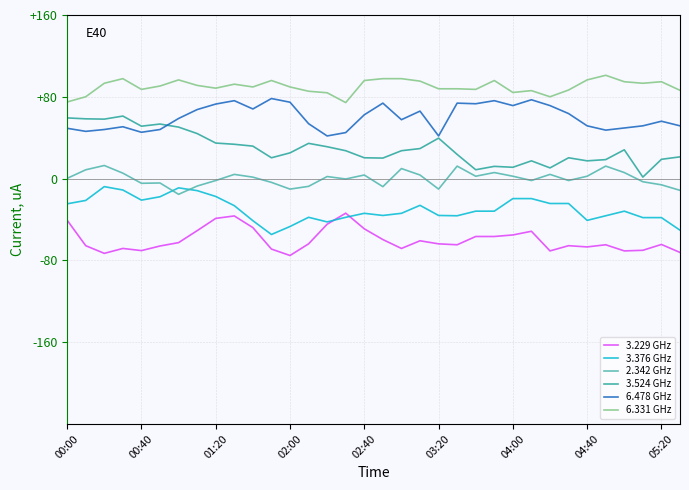

Rank the series by their maximum value, from lowest to highest.

3.229 GHz, 3.376 GHz, 2.342 GHz, 3.524 GHz, 6.478 GHz, 6.331 GHz